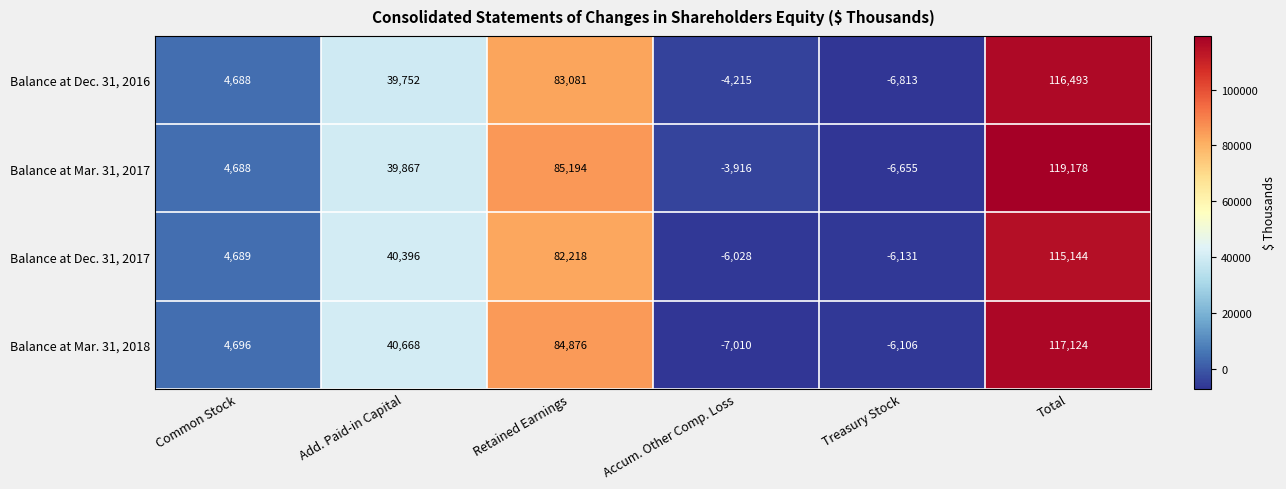

Rank the series by their average value, from lowest to highest.

Balance at Dec. 31, 2017, Balance at Dec. 31, 2016, Balance at Mar. 31, 2018, Balance at Mar. 31, 2017